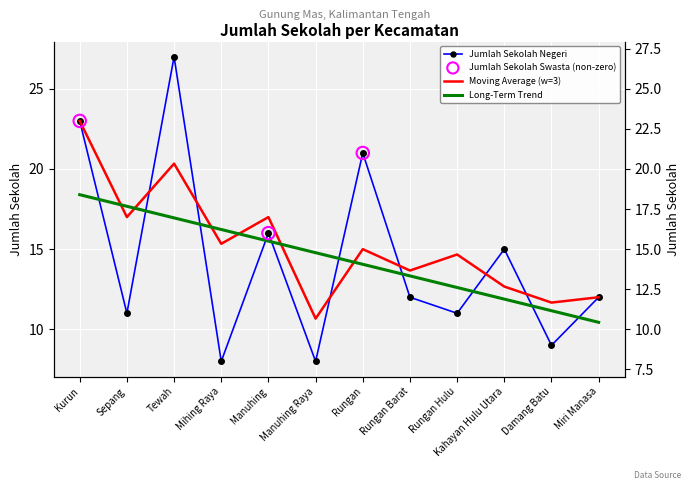

Which has a higher value, Damang Batu or Rungan Barat?

Rungan Barat